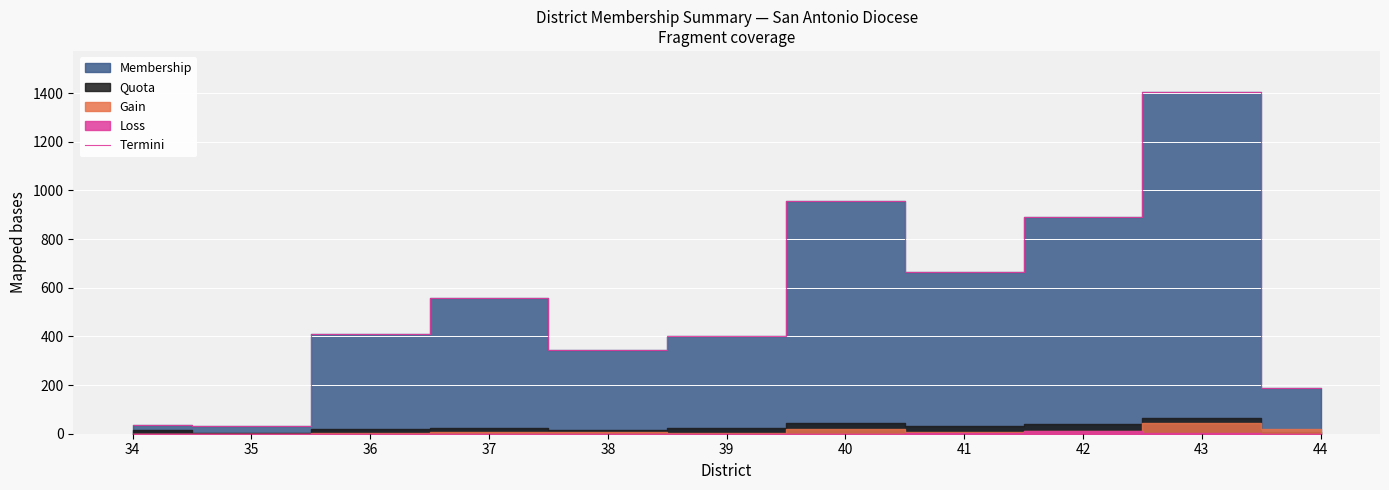

At which label is the value closest to 718?

41